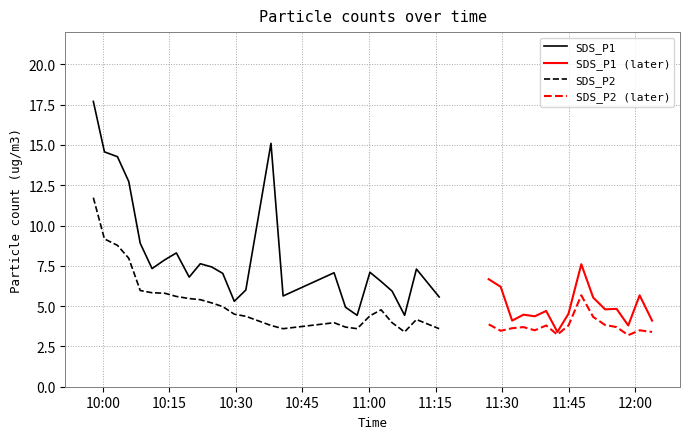

Which series has the largest range (max minus min)?

SDS_P1